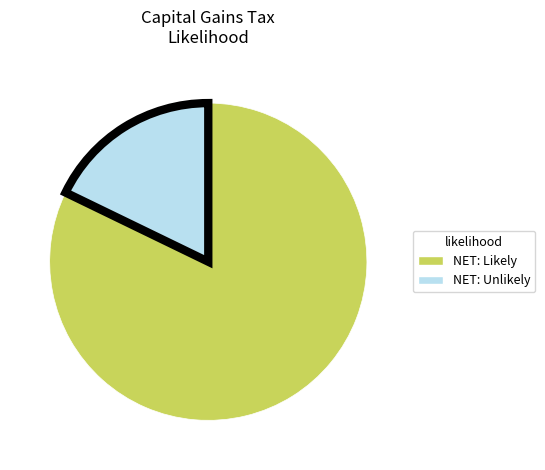

Is there a majority slice in this chart?

Yes